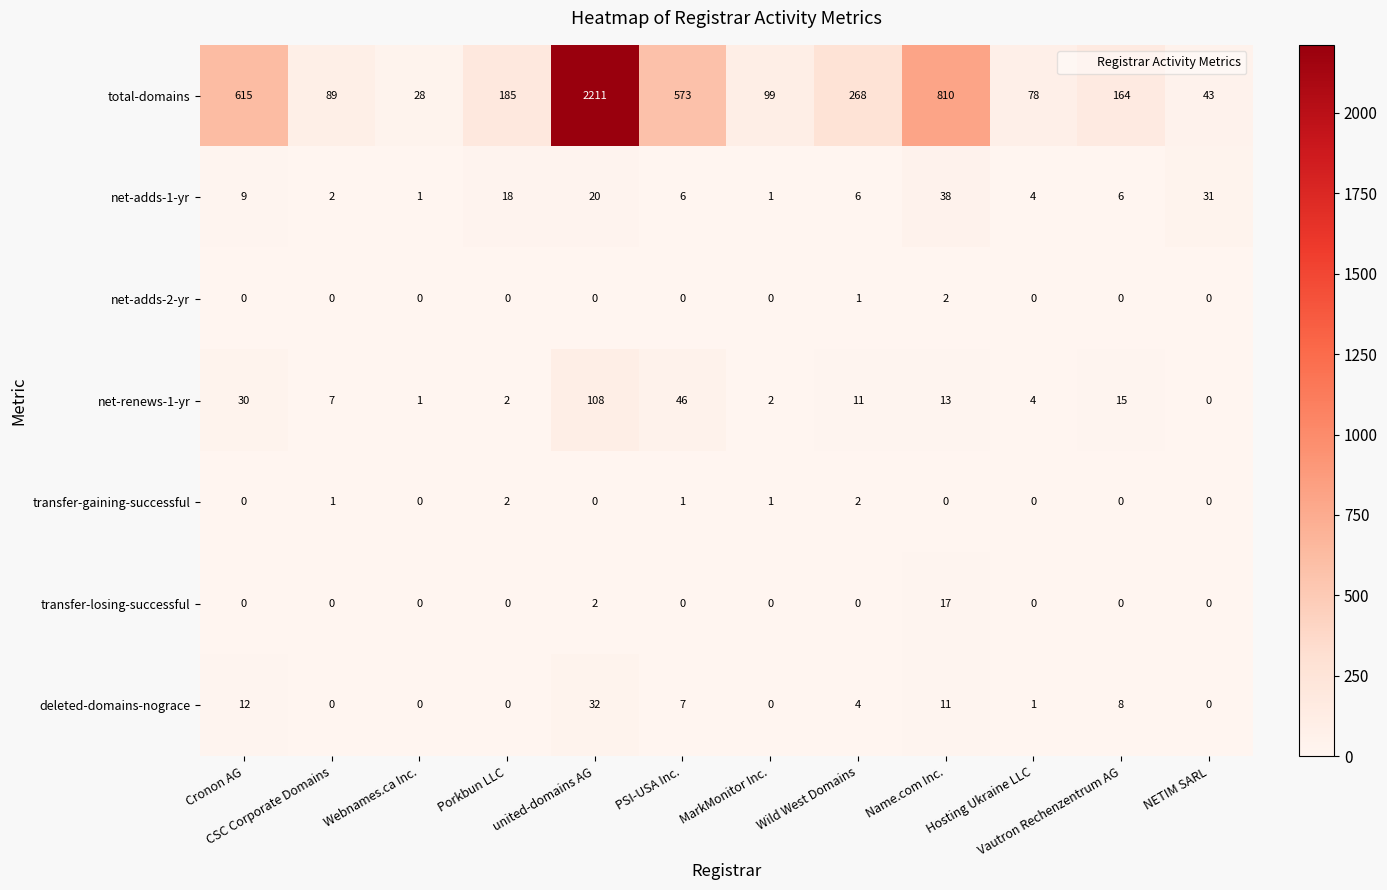

What is the spread (max minus min) of values at PSI-USA Inc.?

573